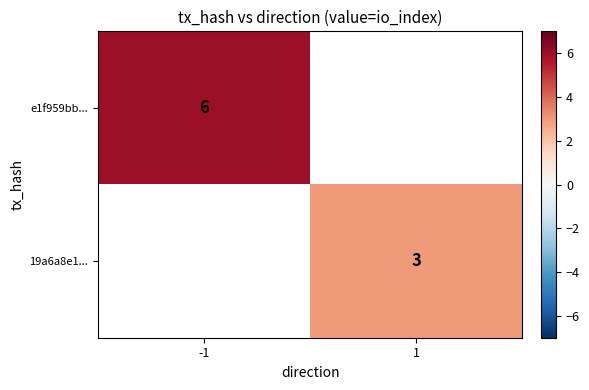

What is the maximum value shown in the chart?

6.0